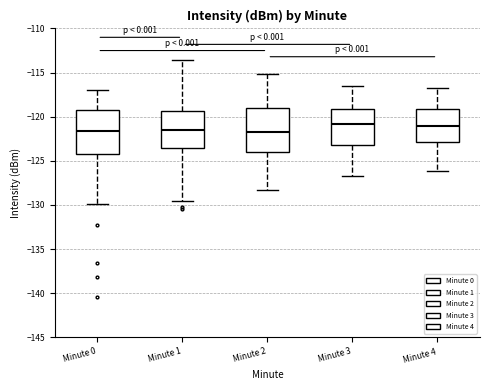

Where is the upper edge of the box for Minute 0 on the y-axis? The values are not printed on the chart, so give them approximately, as read against the axis.

-119.0